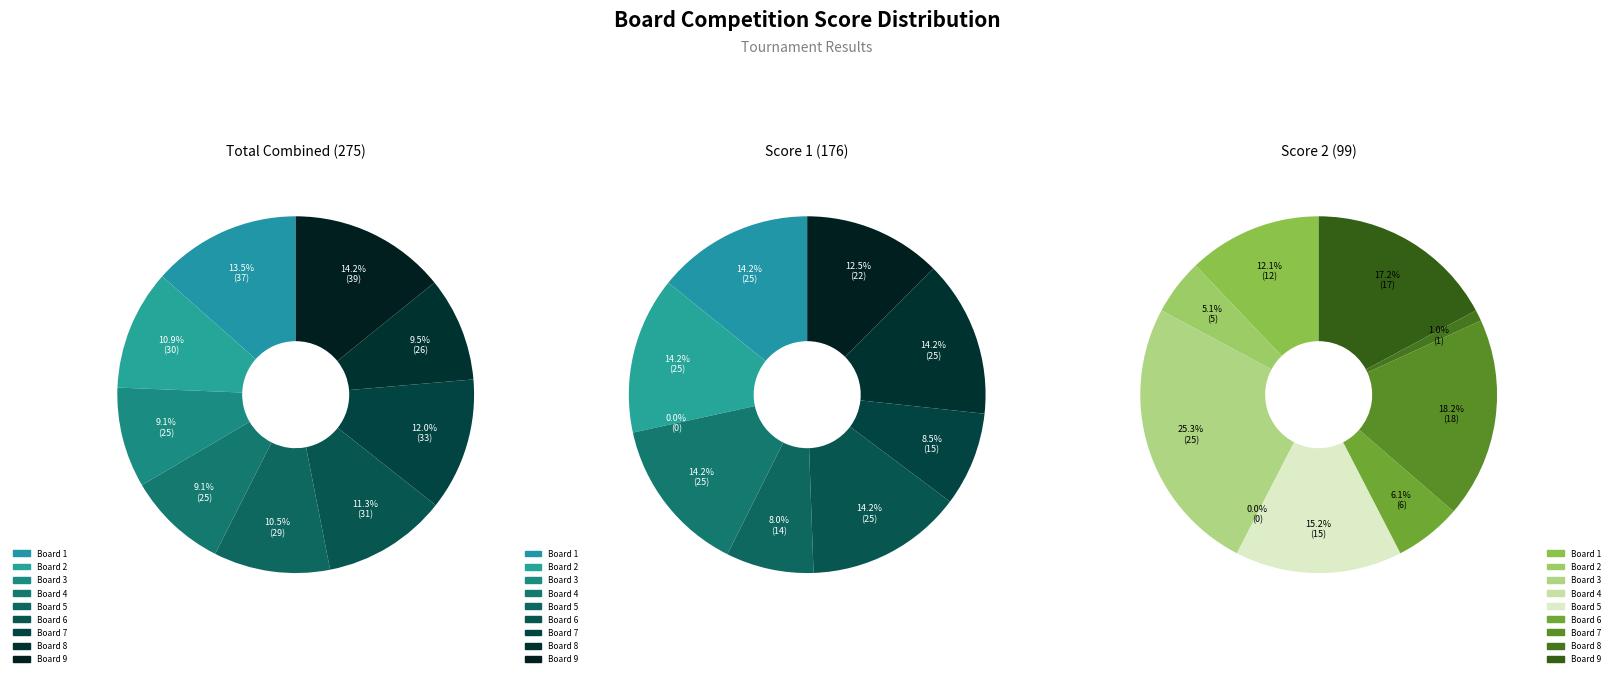

Which series has the widest spread of values?

Score 1